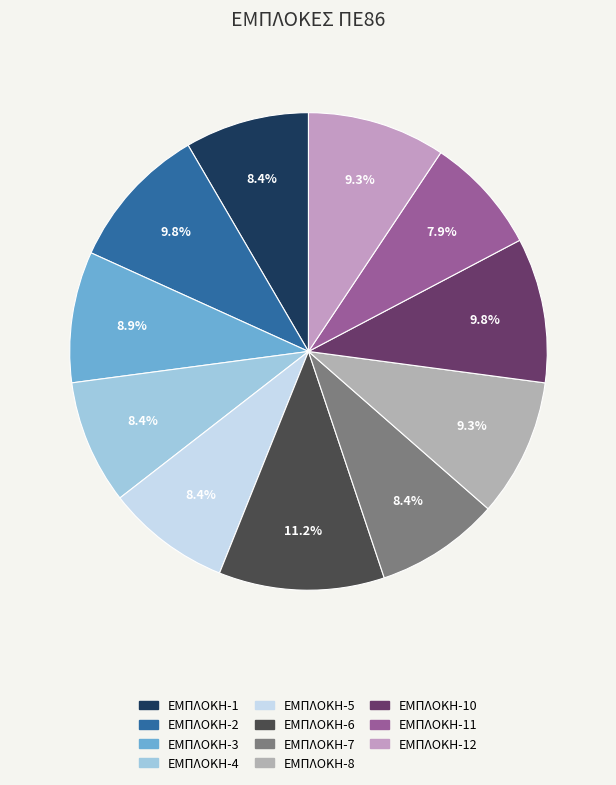

Count the number of slices in the pie.

11